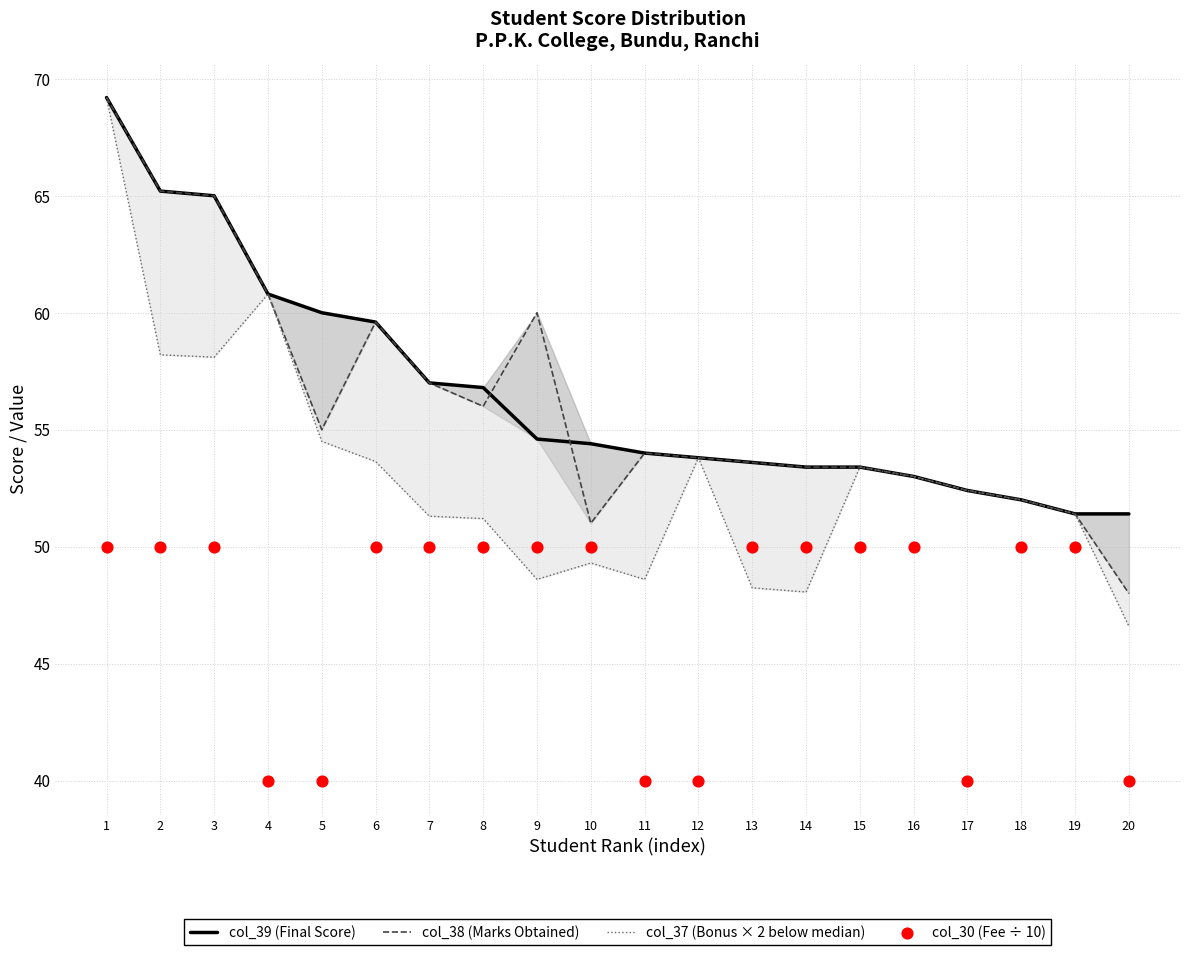

Is the value of col_37 (Bonus × 2 below median) at 9 greater than the value of col_39 (Final Score) at 19?

No